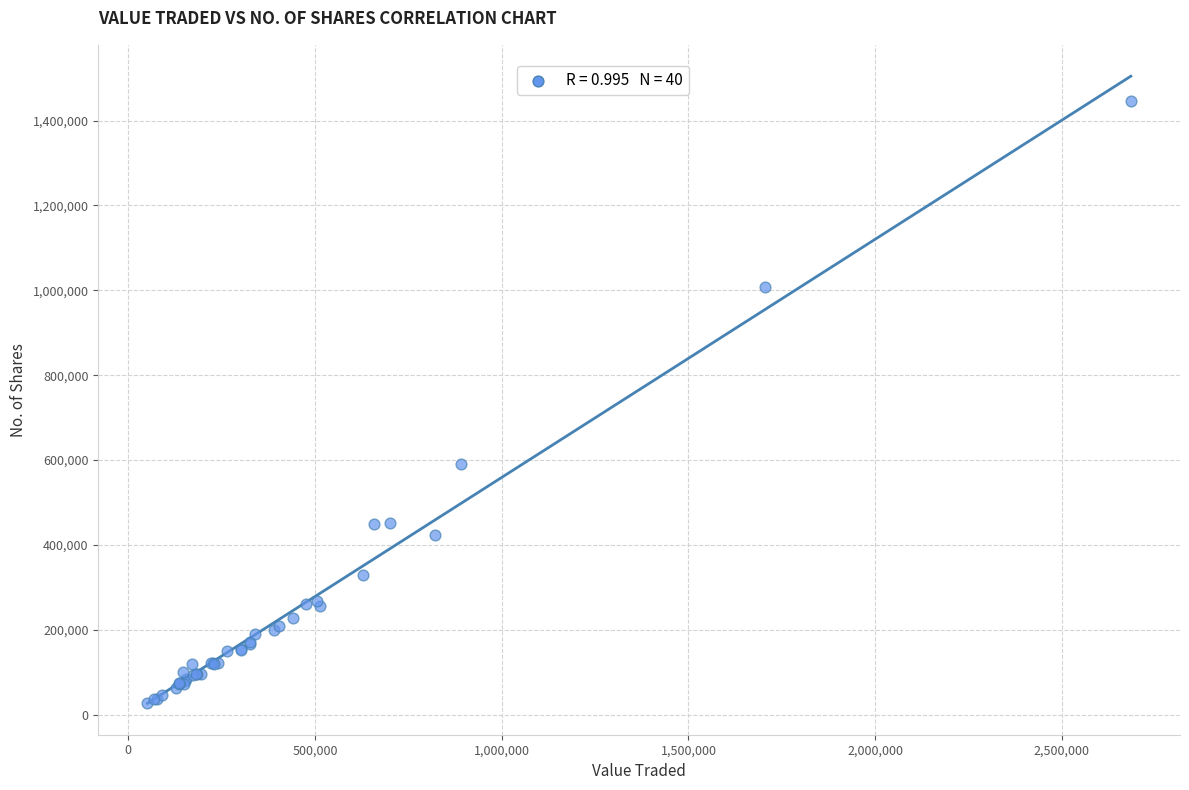

What Y value in the scatter plot is closest to 736262?

590112